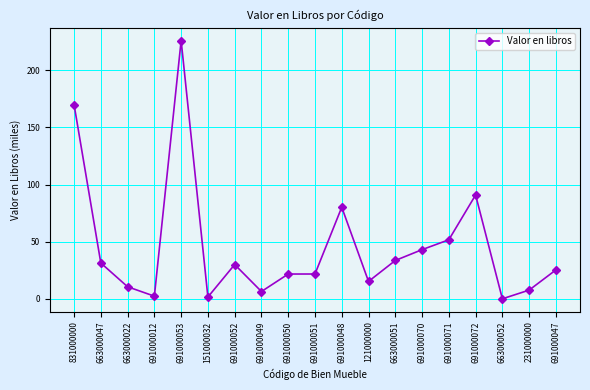

How many lines are shown in the chart?

1